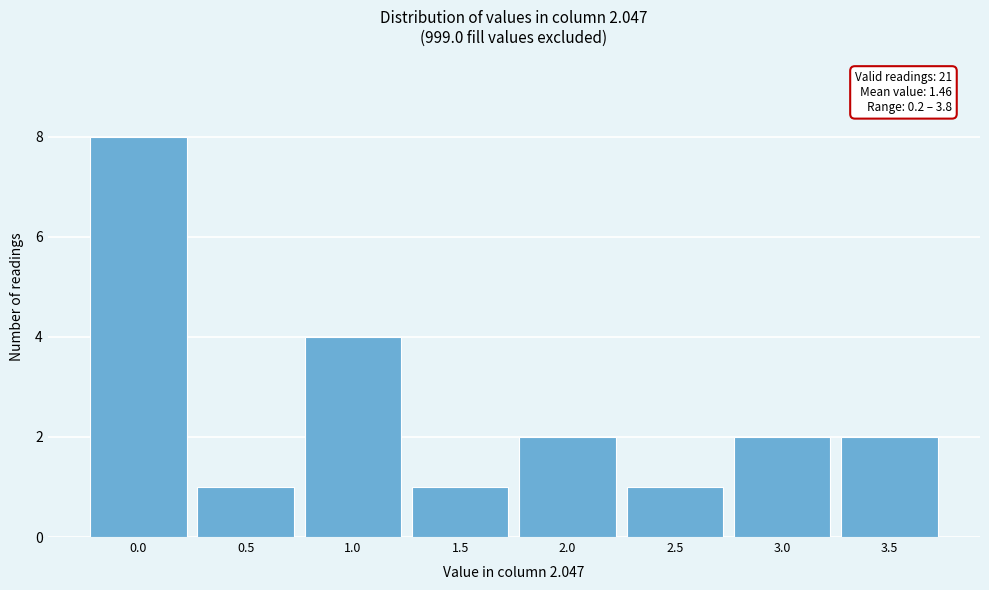

Reading right to left, extract all data points from this chart.

3.5=2	3.0=2	2.5=1	2.0=2	1.5=1	1.0=4	0.5=1	0.0=8